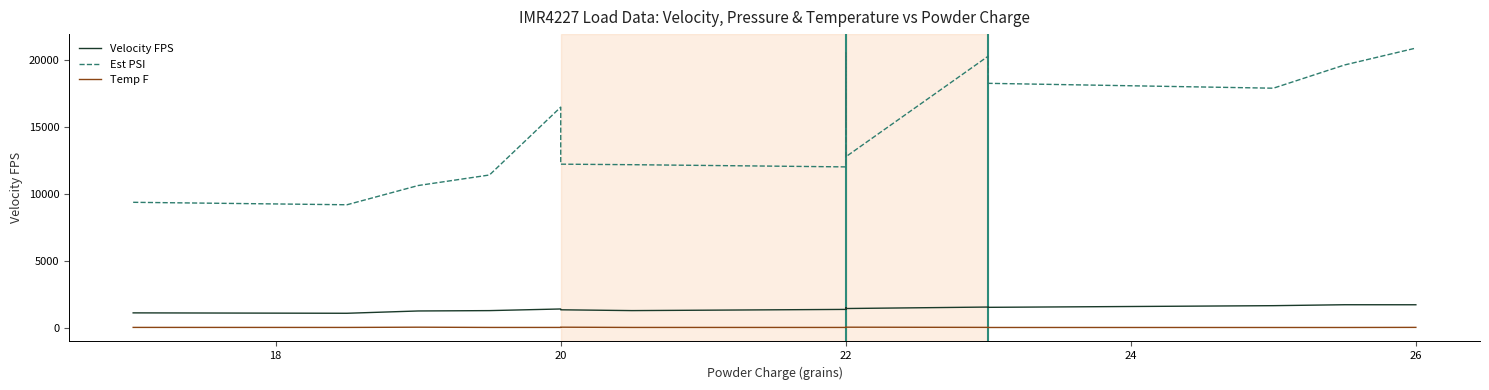

Which series has the widest spread of values?

Est PSI